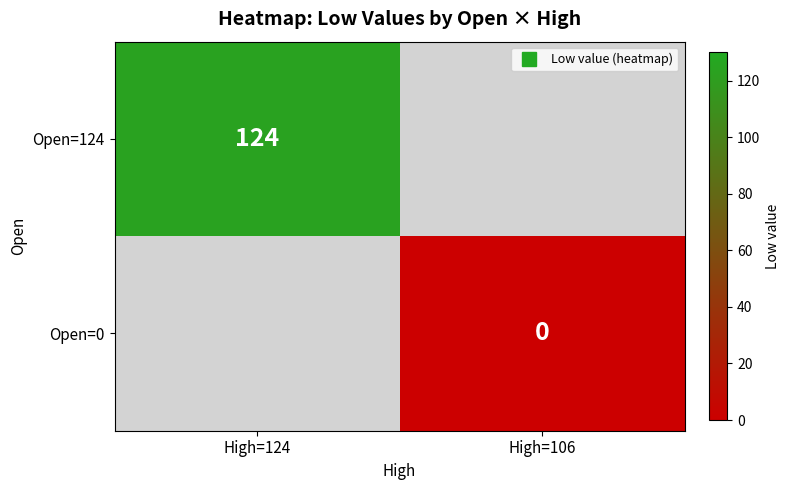

At which category does the chart reach its peak across all series?

High=124